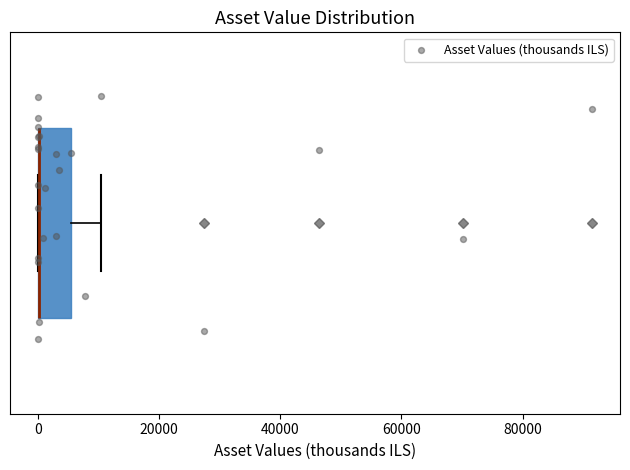

Transcribe this box plot: give where the median line is, the range the box spans, and where the two whiskers end, as read against the x-axis. The values are not printed on the chart, so give them approximately, as read against the axis.

median 0 (drawn on the box's left edge), box 0 to 6000, whiskers 0 to 10000